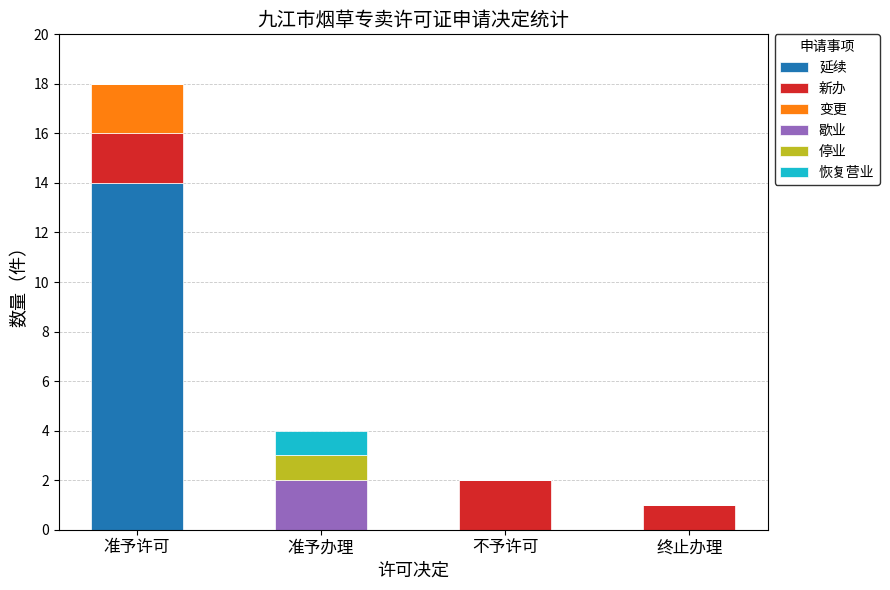

What is the total value across all series at 准予办理?

4